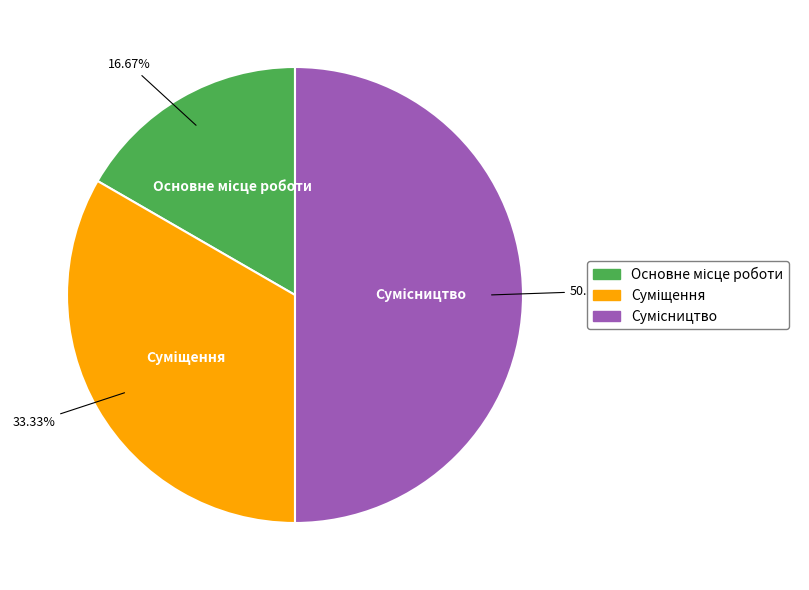

Does Сумісництво represent more than half of the total?

No